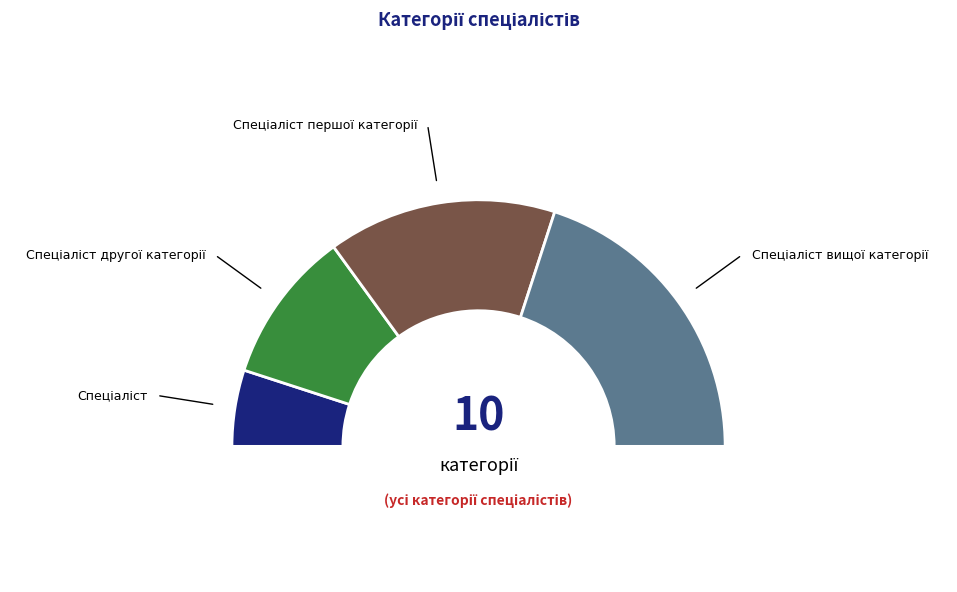

Between Спеціаліст другої категорії and Спеціаліст вищої категорії, which is larger?

Спеціаліст вищої категорії